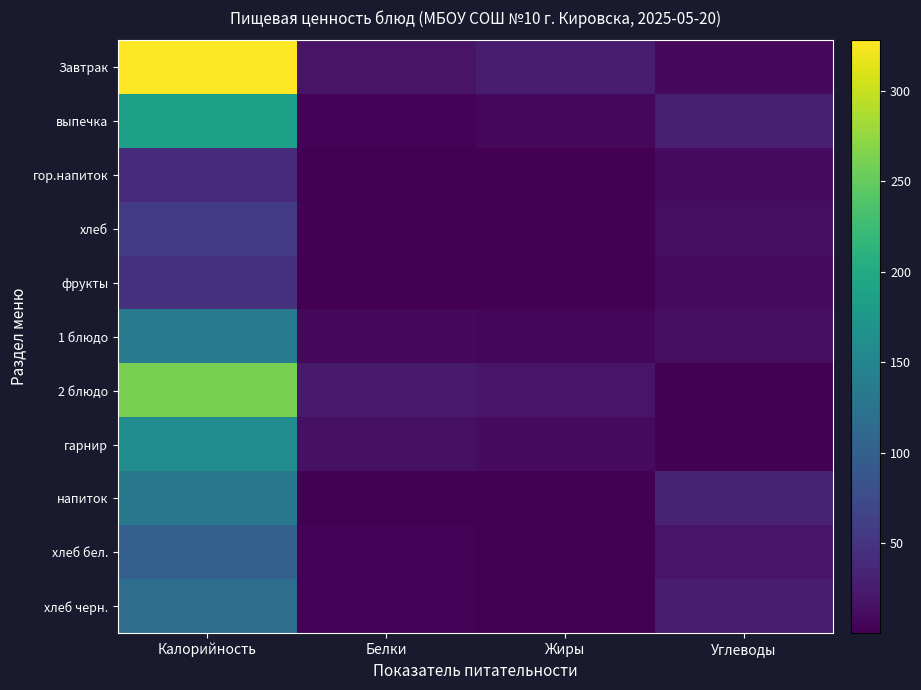

What is the total value across all series at Белки?

77.8